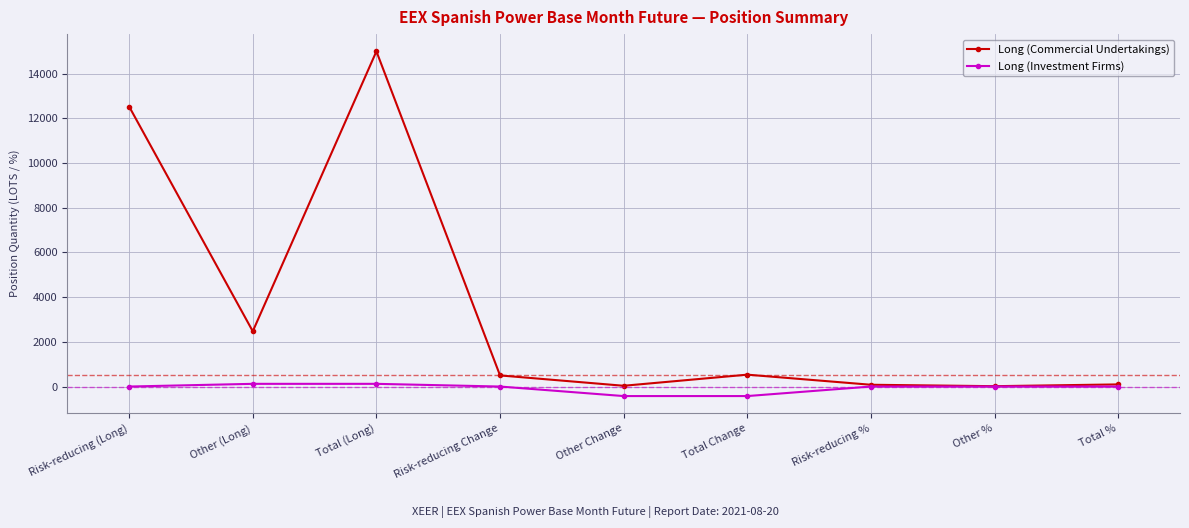

How many data points in Long (Investment Firms) are less than 0?

2